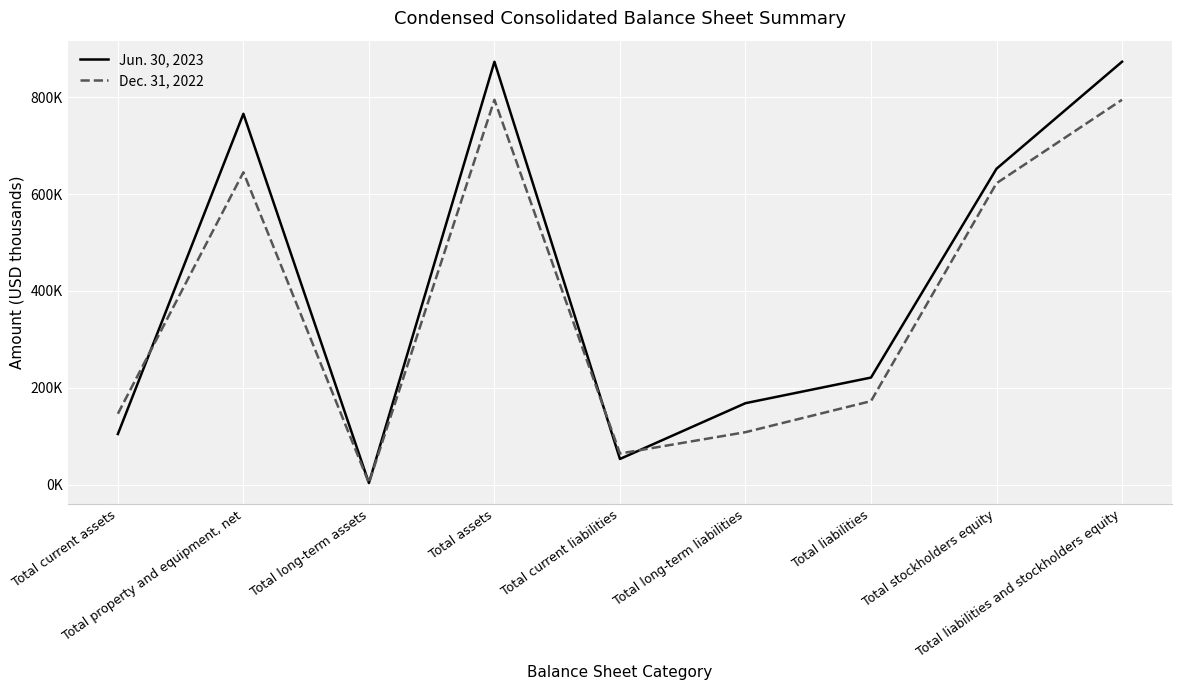

True or false: Jun. 30, 2023 and Dec. 31, 2022 cross at least once.

True